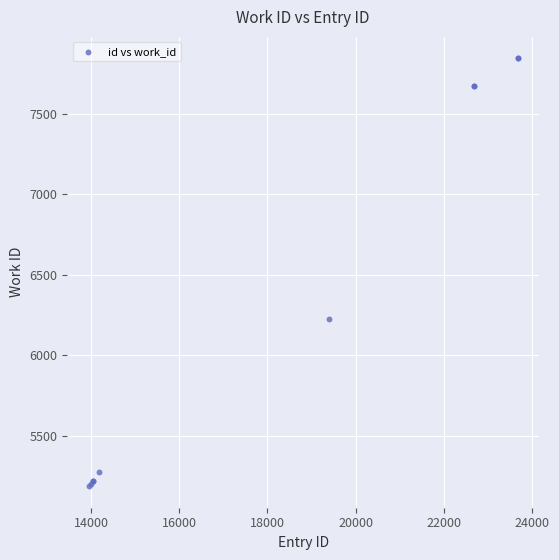

What Y value in the scatter plot is closest to 6514?

6224